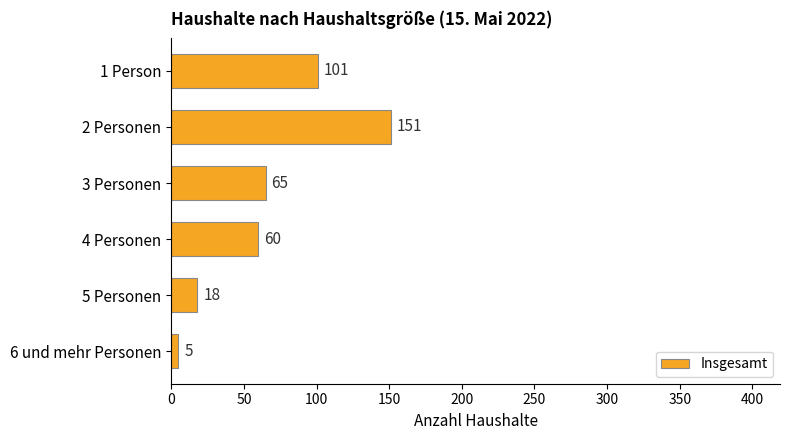

How many values are below 65?

3